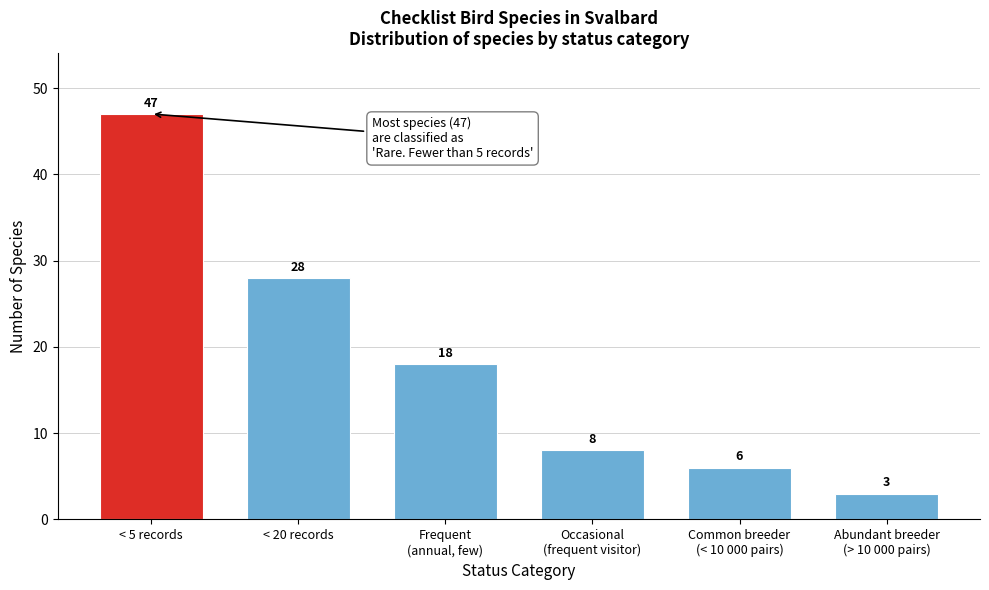

Reading left to right, transcribe all the data shown in this chart.

47	28	18	8	6	3